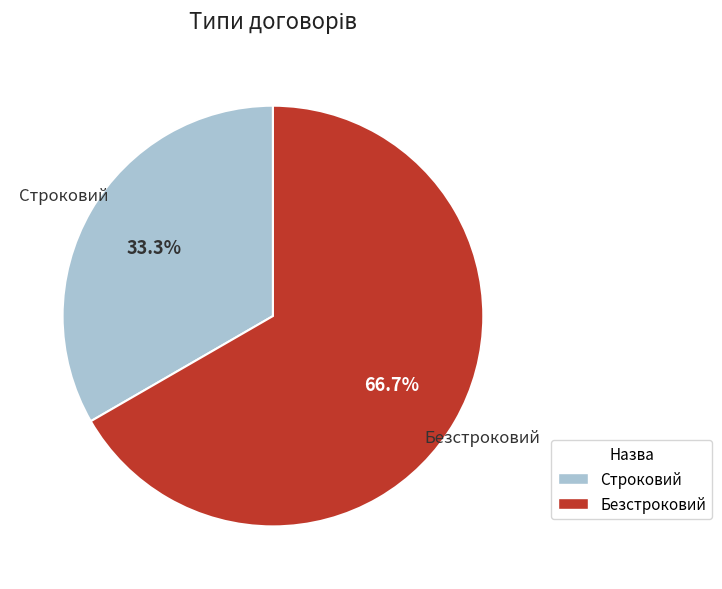

What is the smallest slice in the pie chart?

Строковий